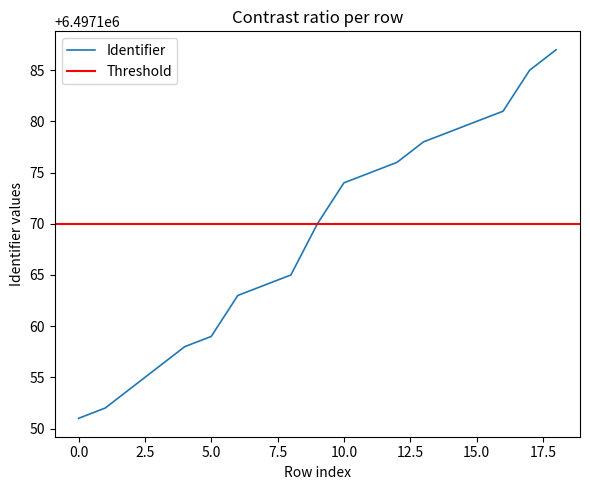

Reading left to right, what are all the values shown in this chart?

6497151	6497152	6497154	6497156	6497158	6497159	6497163	6497164	6497165	6497170	6497174	6497175	6497176	6497178	6497179	6497180	6497181	6497185	6497187